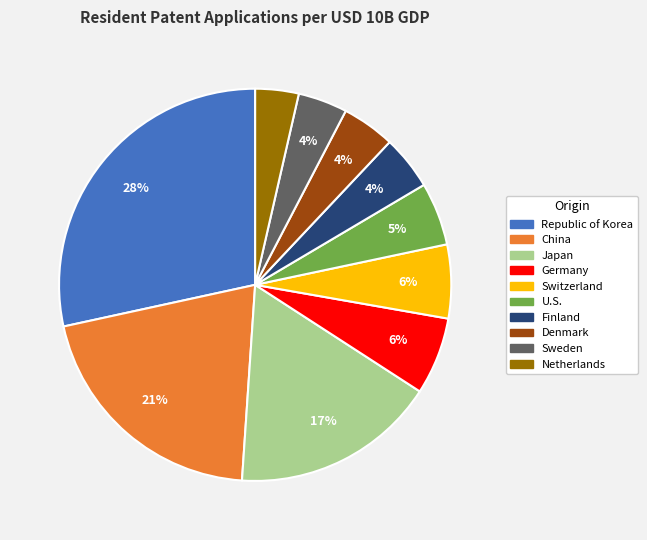

Which slice is the largest?

Republic of Korea